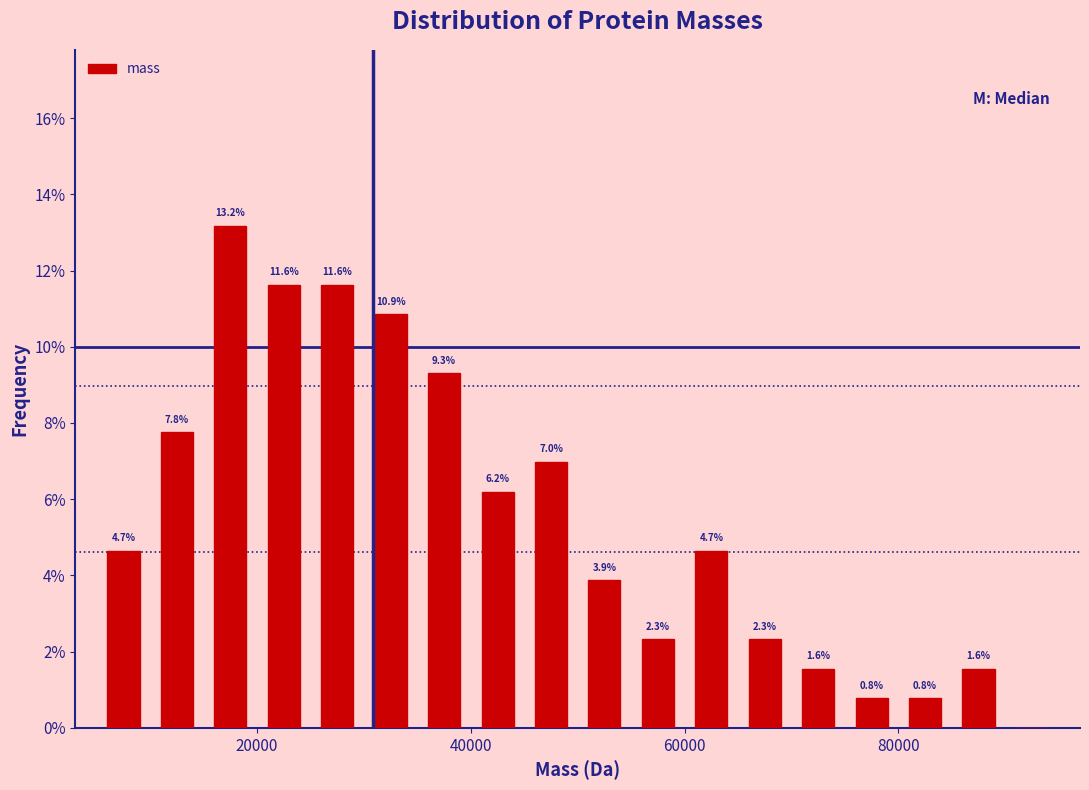

Read against the x-axis, roughly where is the centre of the tallest bar?

18000